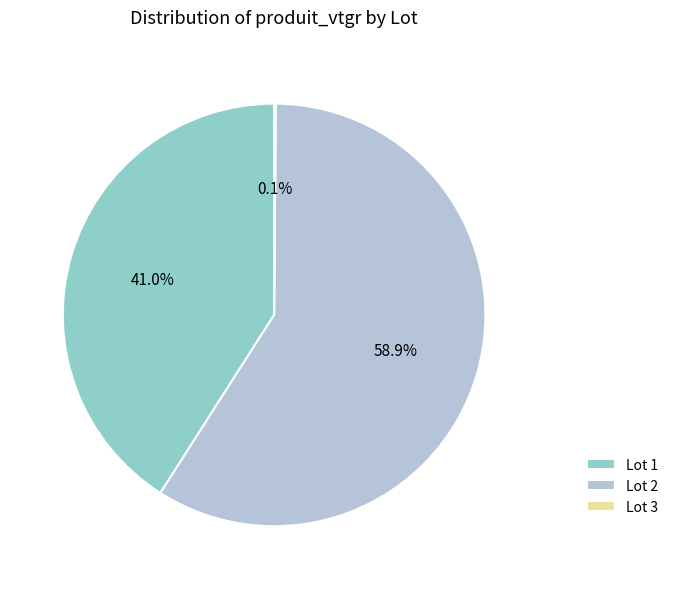

What is the majority slice?

Lot 2